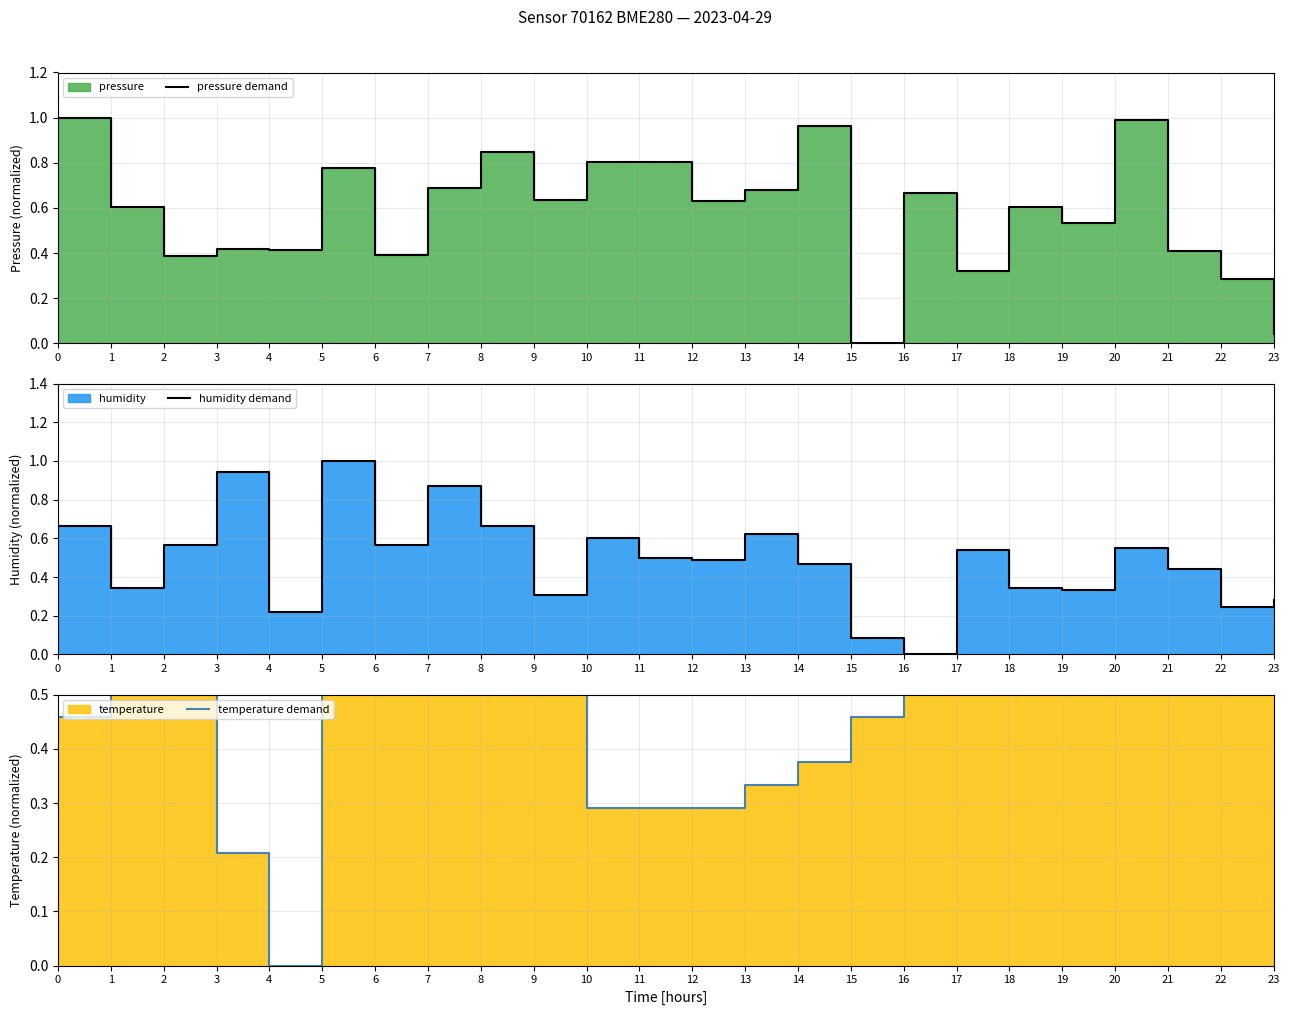

Reading left to right, extract all data points from this chart.

pressure demand: 1.0	0.6	0.4	0.4	0.4	0.8	0.4	0.7	0.8	0.6	0.8	0.8	0.6	0.7	1.0	0.0	0.7	0.3	0.6	0.5	1.0	0.4	0.3	0.0
humidity demand: 0.7	0.3	0.6	0.9	0.2	1.0	0.6	0.9	0.7	0.3	0.6	0.5	0.5	0.6	0.5	0.1	0.0	0.5	0.3	0.3	0.6	0.4	0.2	0.3
temperature demand: 0.5	0.8	0.5	0.2	0.0	0.8	0.8	0.8	0.8	0.7	0.3	0.3	0.3	0.3	0.4	0.5	0.6	0.8	0.8	0.9	1.0	0.9	1.0	1.0